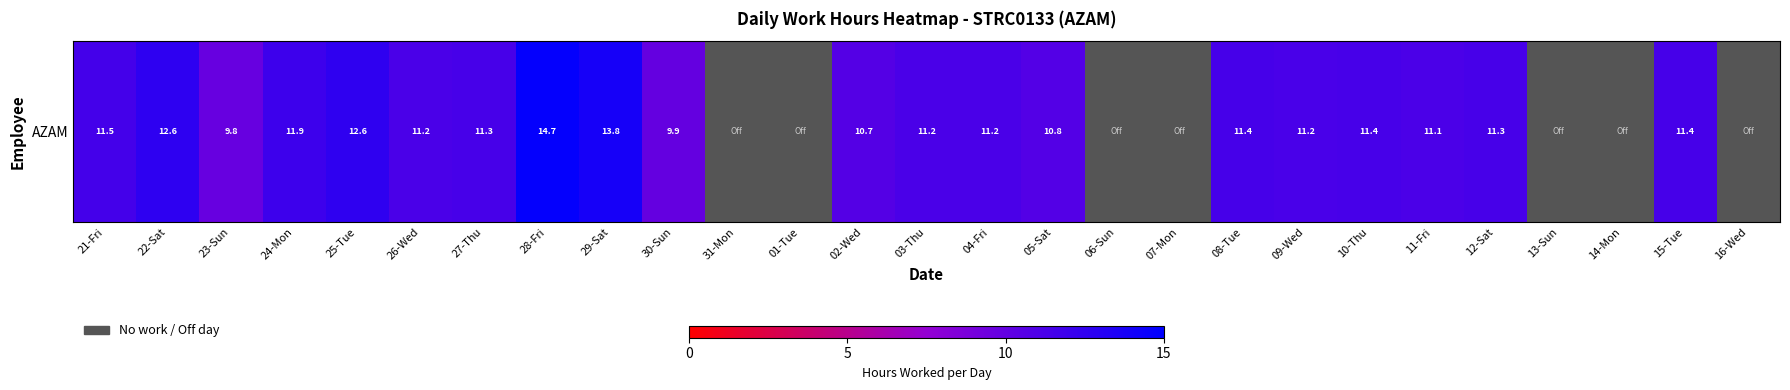

Which has a higher value, 04-Fri or 25-Tue?

25-Tue